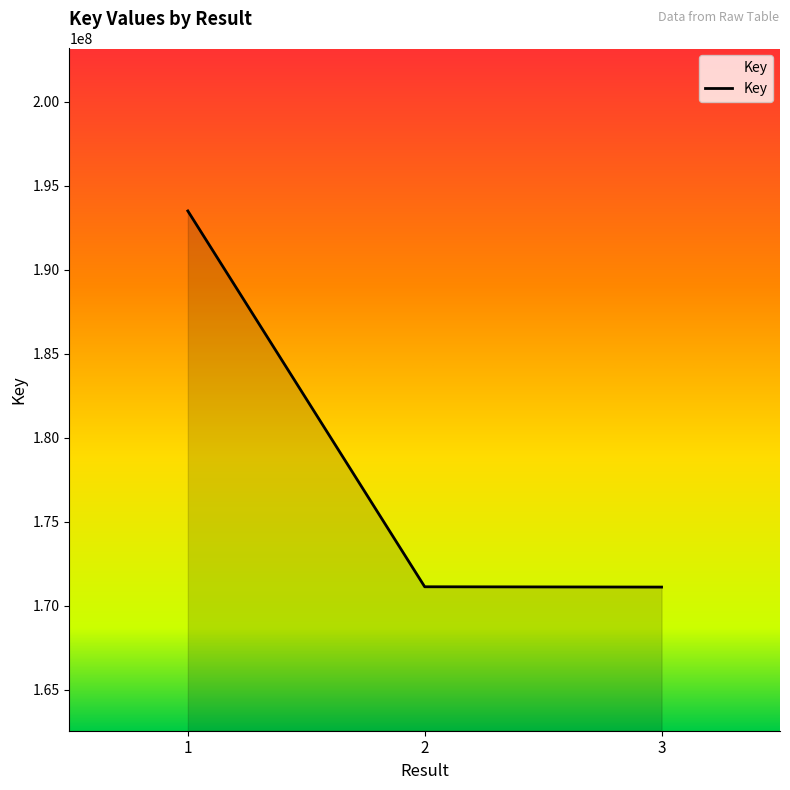

The chart shows a value of 234504125 at 3. True or false?

False